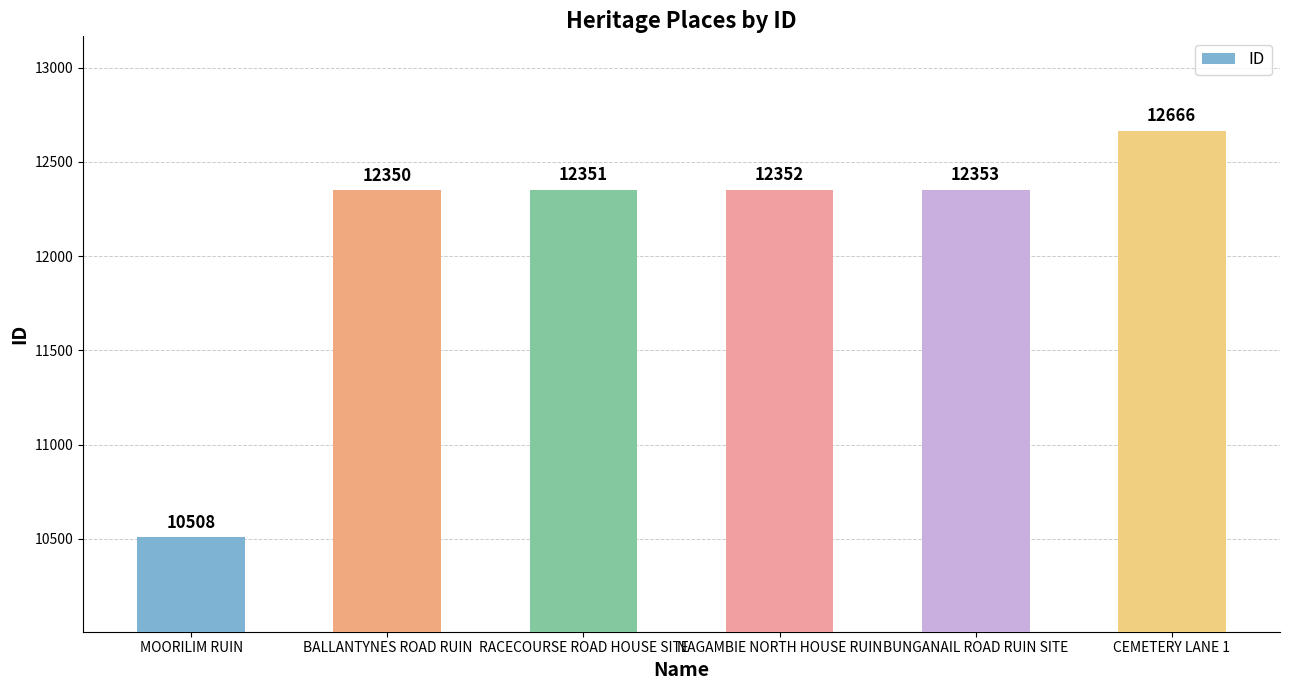

What is the sum of the values at BUNGANAIL ROAD RUIN SITE and BALLANTYNES ROAD RUIN?

24703